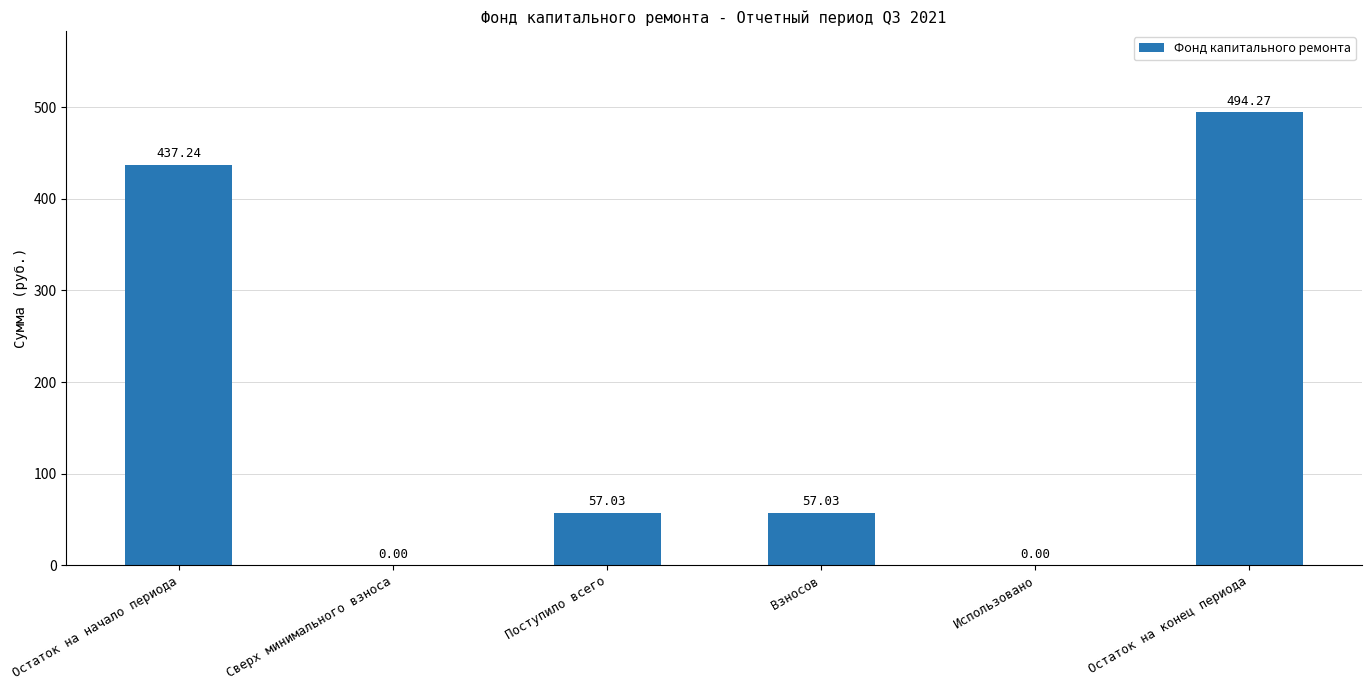

What is the sum of all values?

1045.6